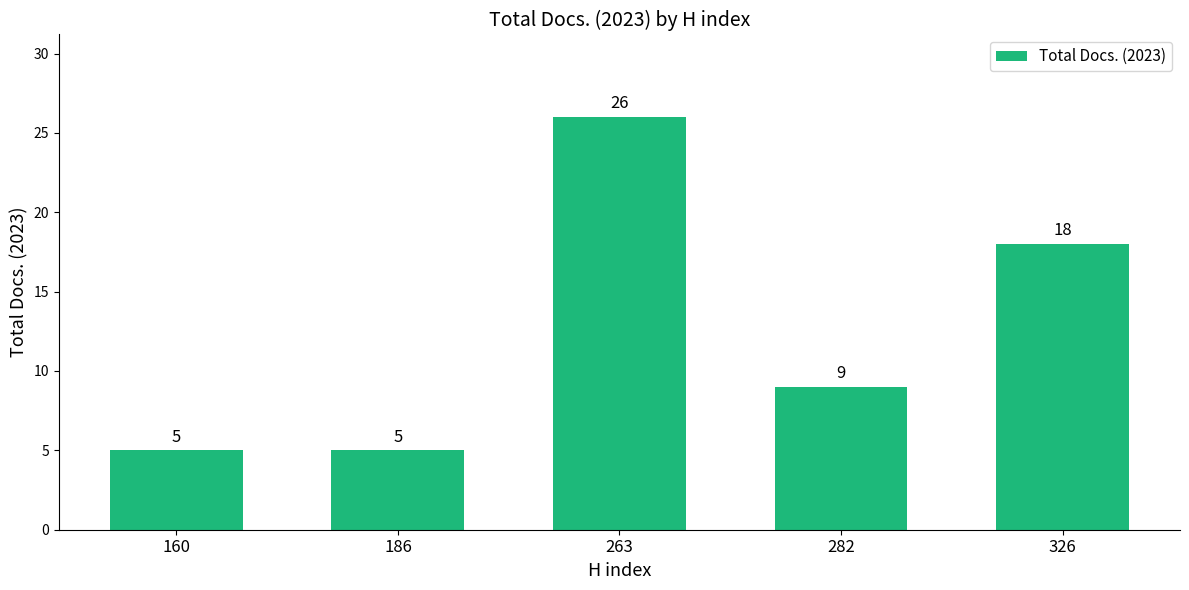

Count the number of data series in this chart.

1